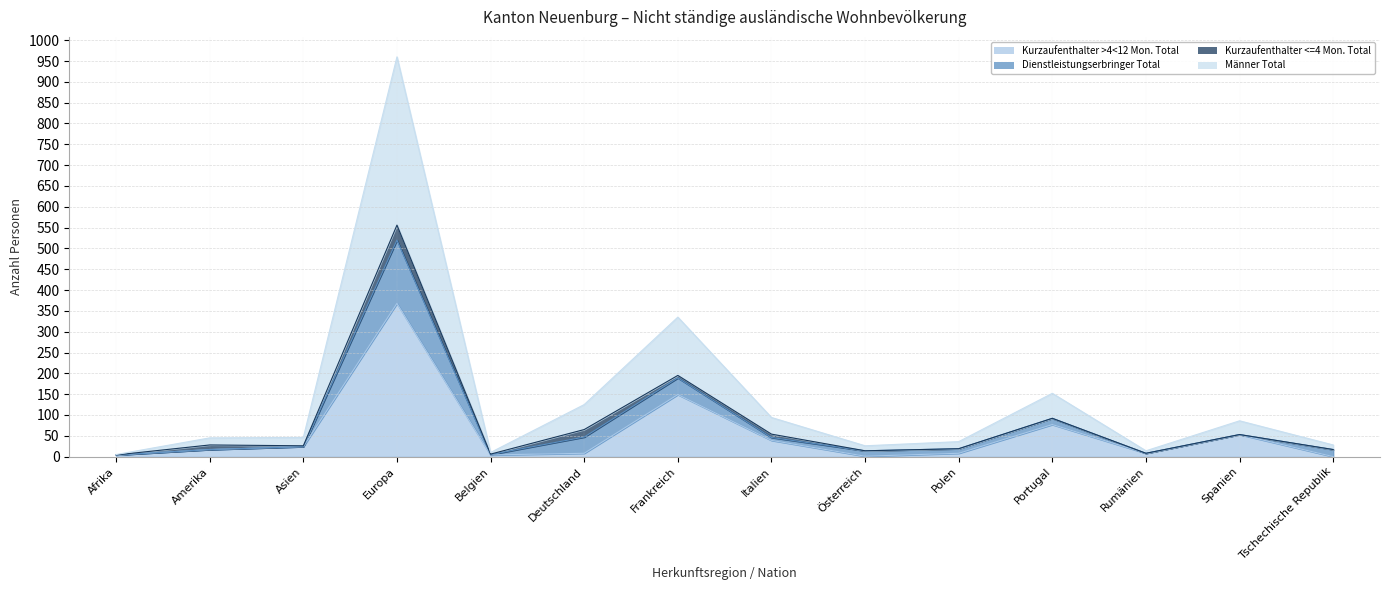

Where is the first local minimum for Männer Total?

Belgien